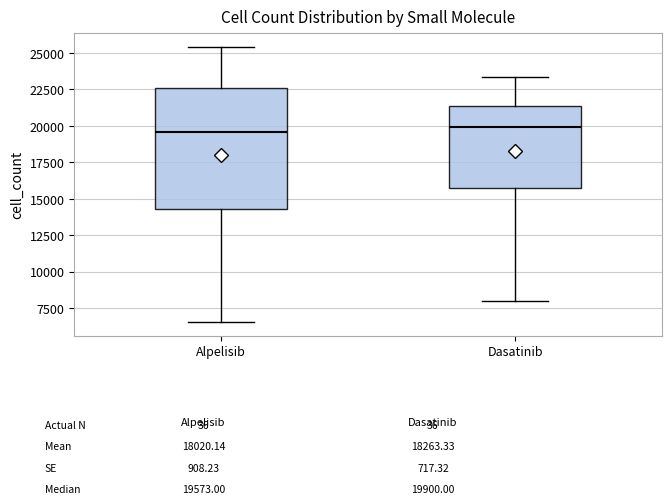

Which box is the tallest, from its lower edge to its upper edge?

Alpelisib